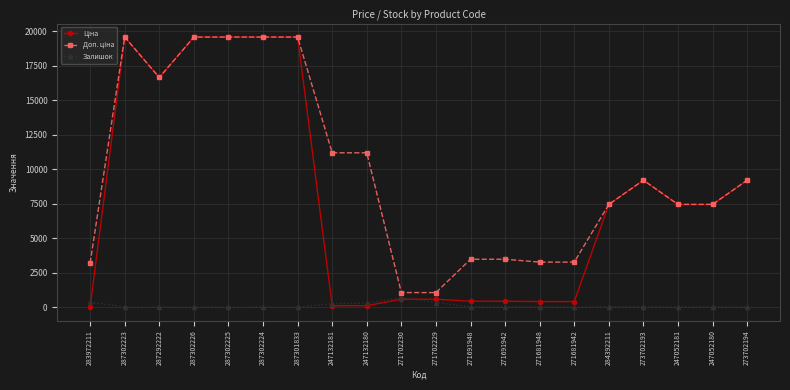

At how many categories does at least one series exceed 5897?

13